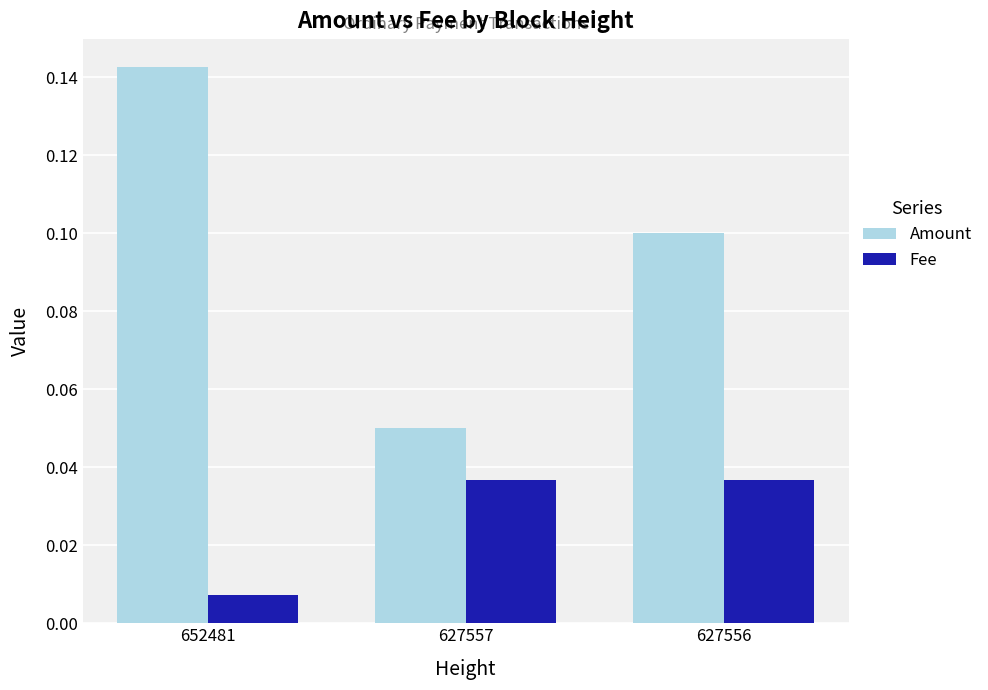

Which series has the largest range (max minus min)?

Amount